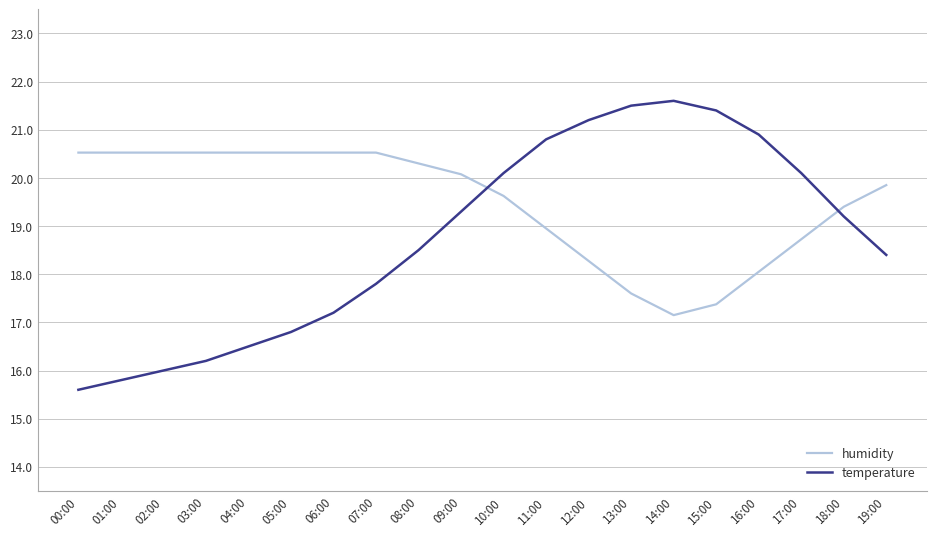

List the series in order of their peak value, highest first.

temperature, humidity